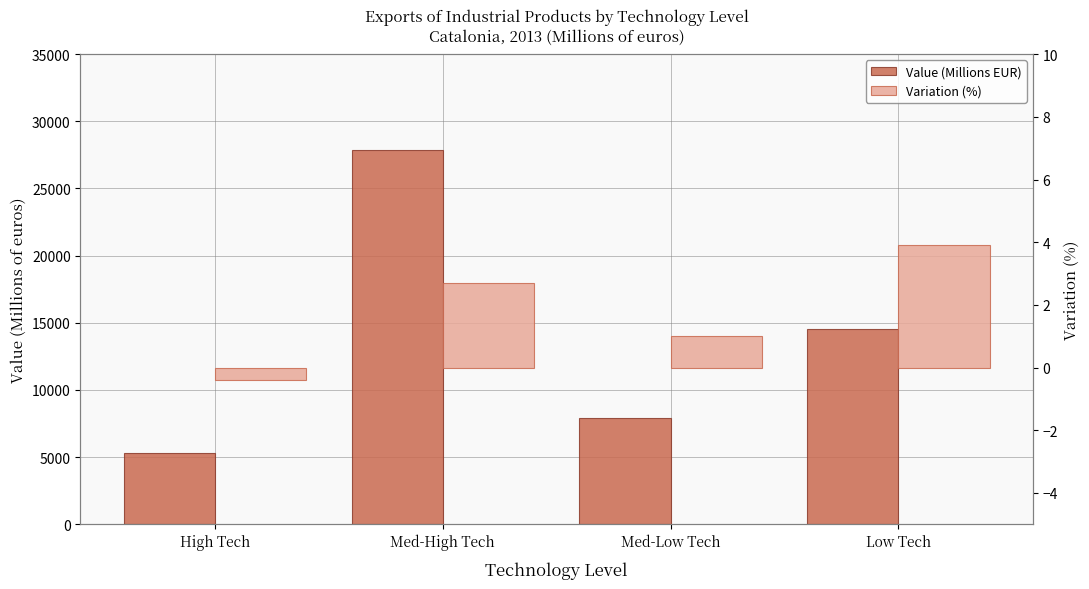

Which label corresponds to the smallest value in the chart?

High Tech